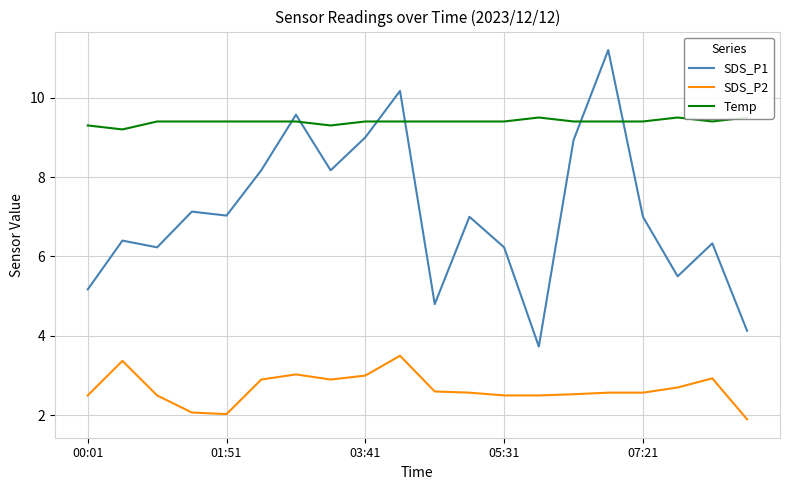

True or false: SDS_P1 and SDS_P2 cross at least once.

False